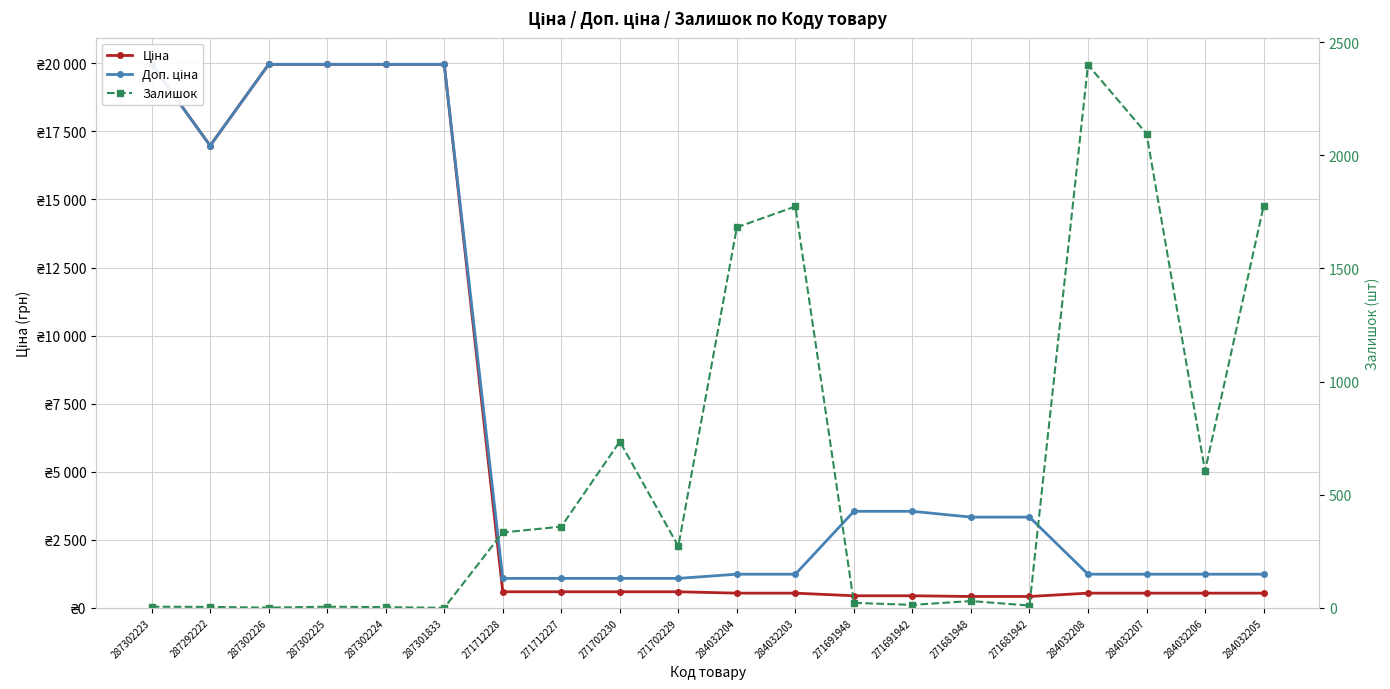

Which series has the largest total across all categories?

Доп. ціна